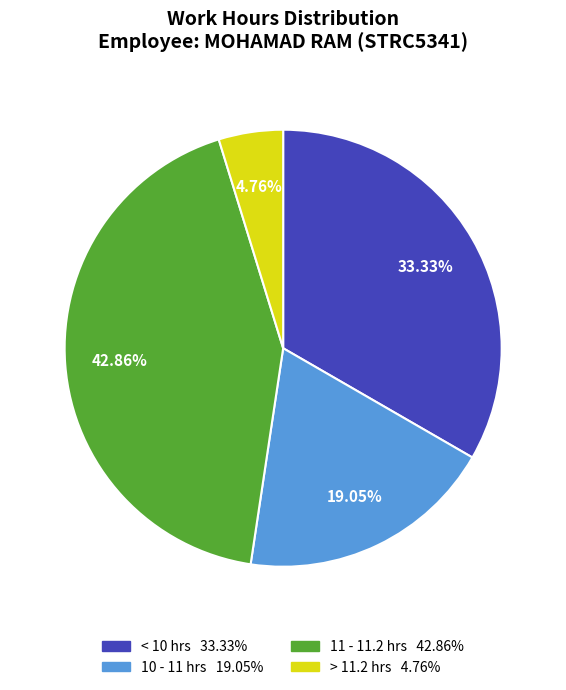

Does any single category account for the majority?

No